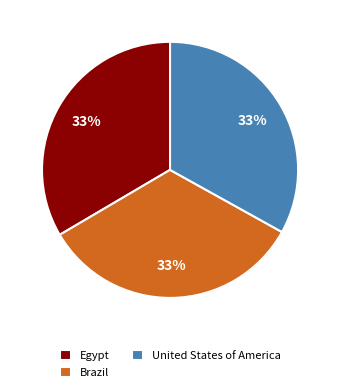

Is the sum of Brazil and United States of America greater than half?

Yes